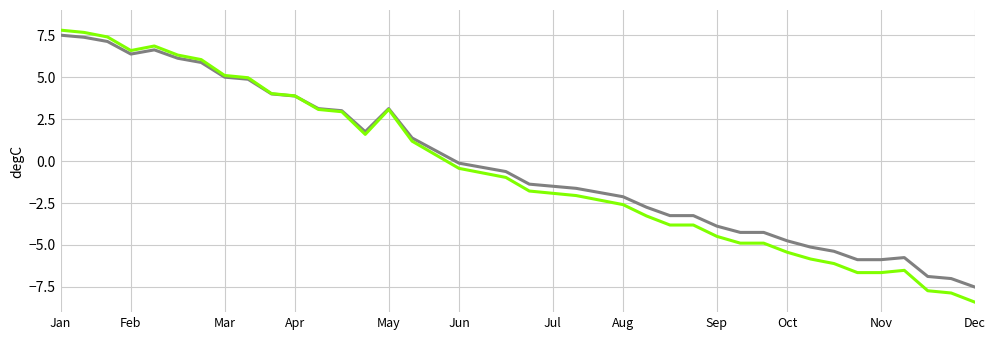

What is the greatest value displayed?

7.8